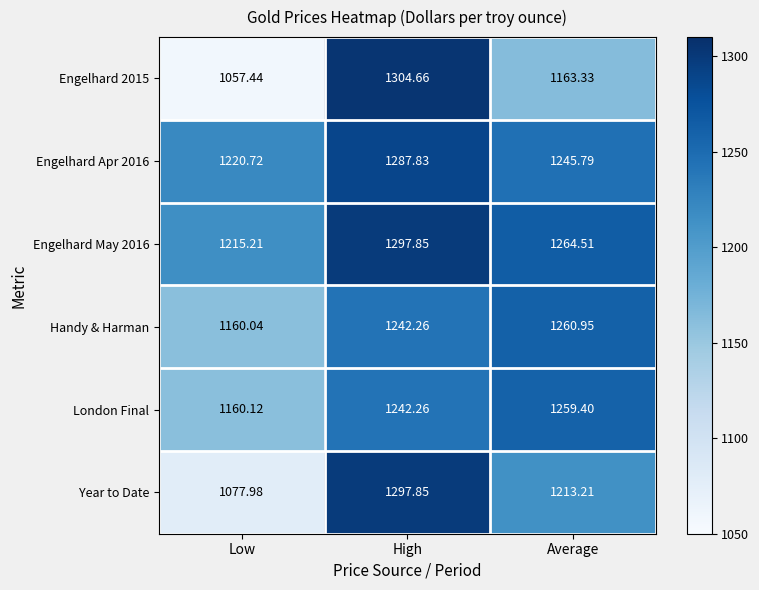

Is the value of Engelhard Apr 2016 at Average greater than the value of London Final at Low?

Yes